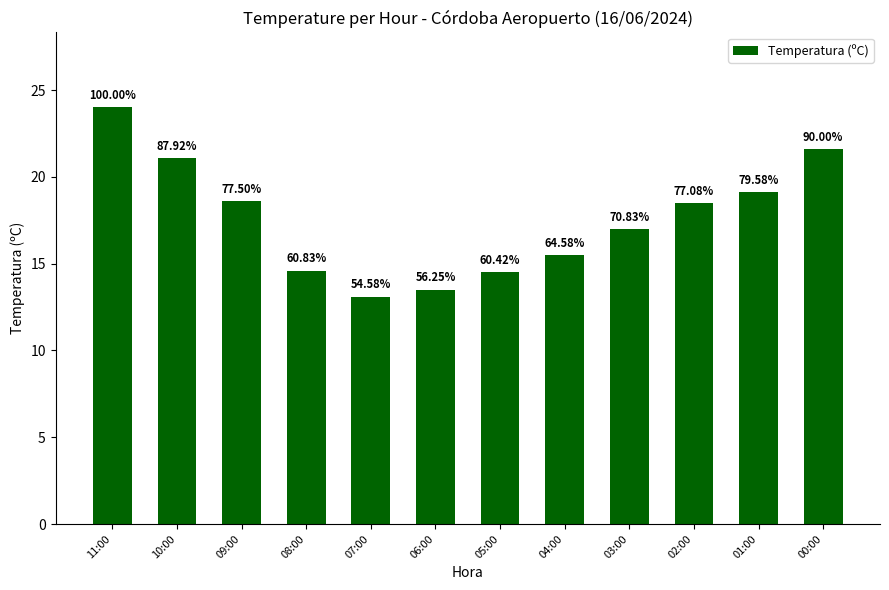

What is the label of the 2nd bar from the left?

10:00